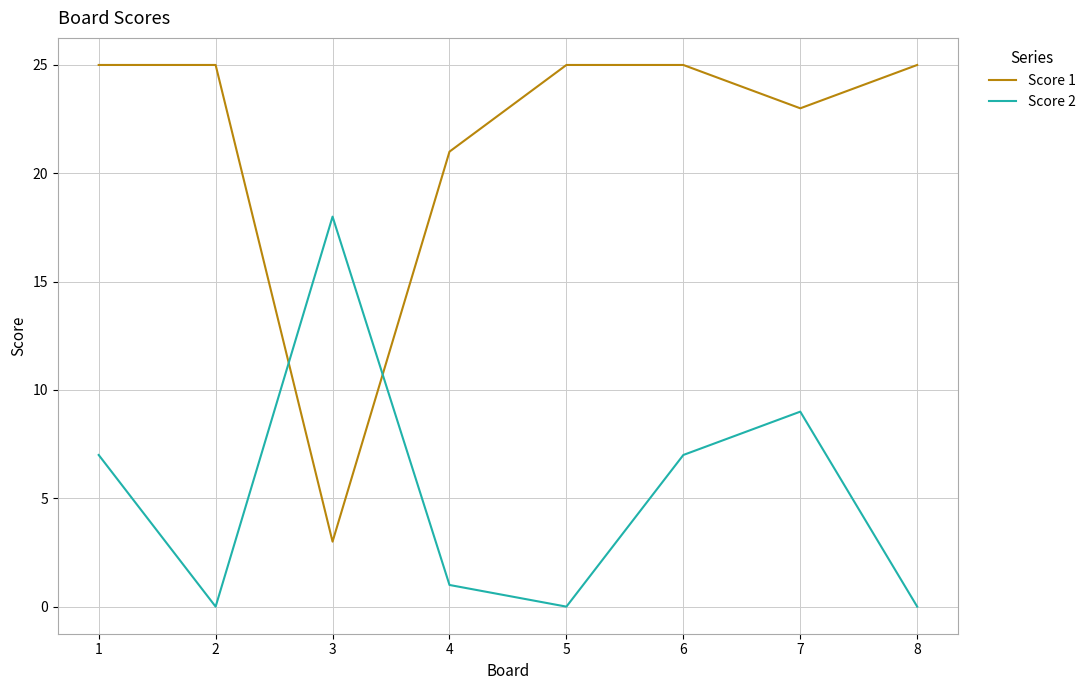

How many lines are shown in the chart?

2